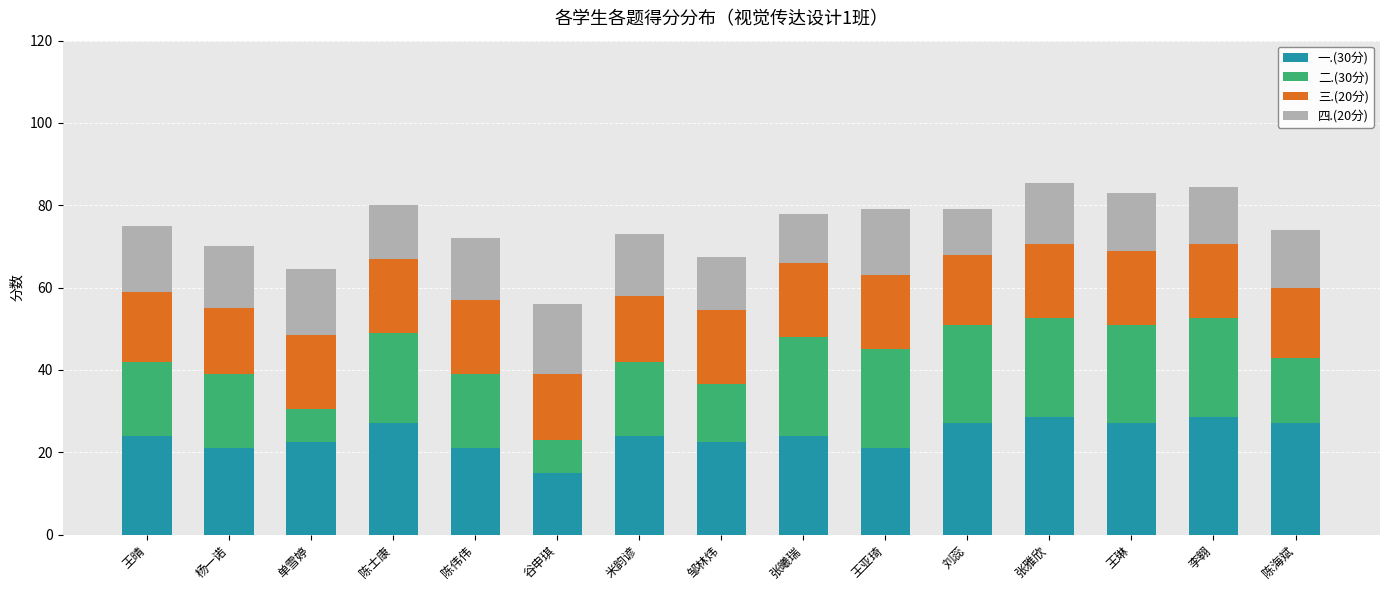

True or false: 一.(30分) has a value of 12.5 at 杨一诺.

False